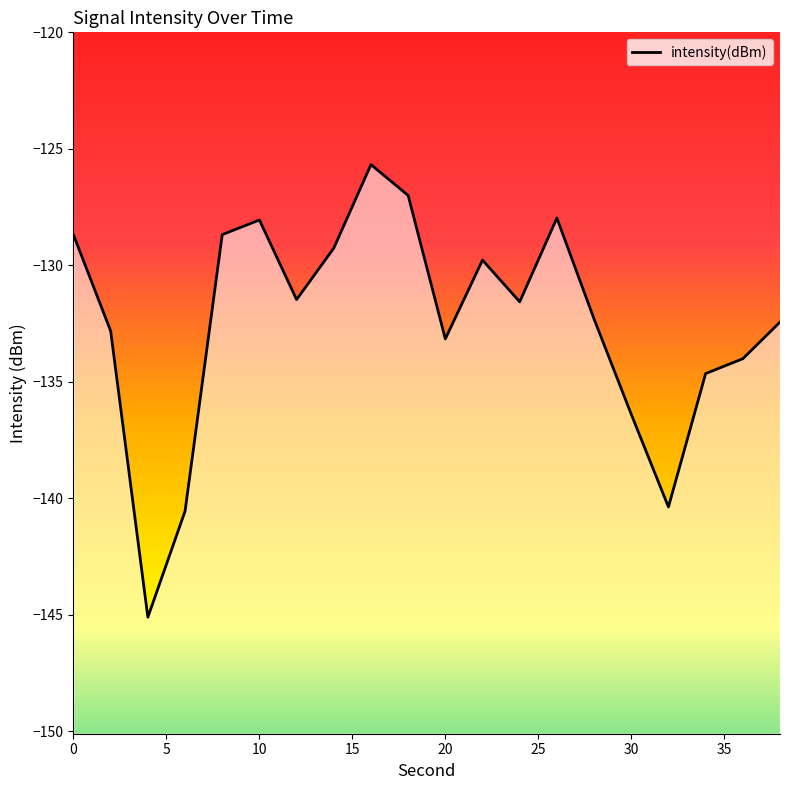

Rank the categories by value from highest to lowest.

16, 18, 26, 10, 8, 0, 14, 22, 12, 24, 28, 38, 2, 20, 36, 34, 30, 32, 6, 4